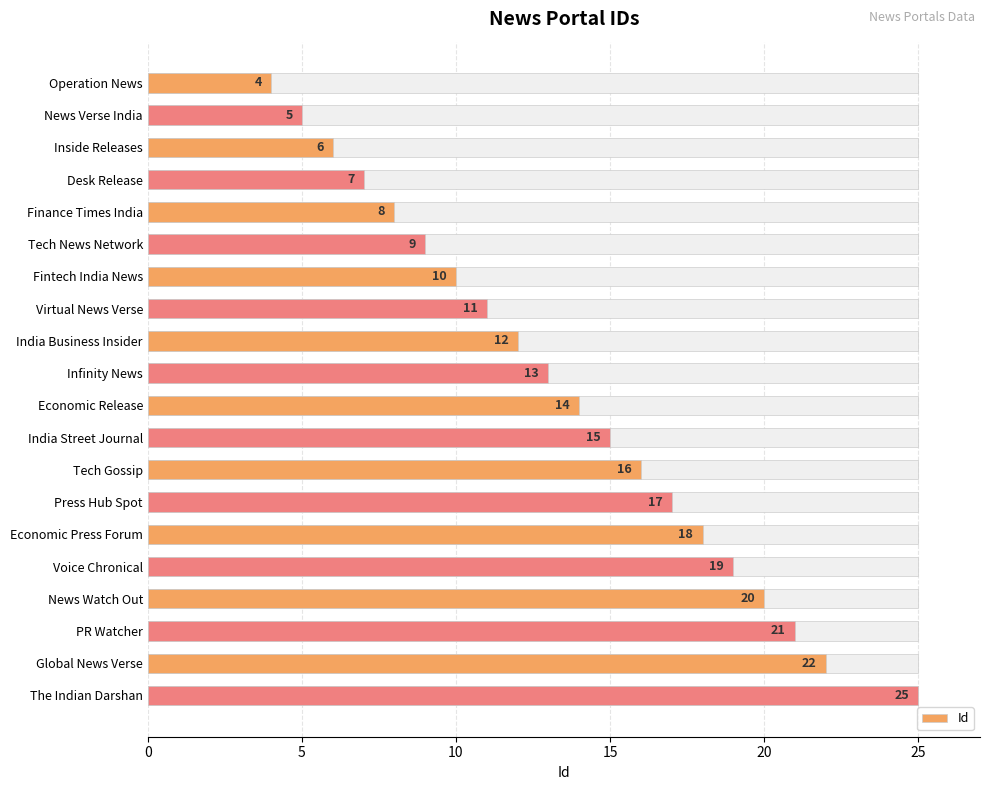

How many data points are above 14?

9